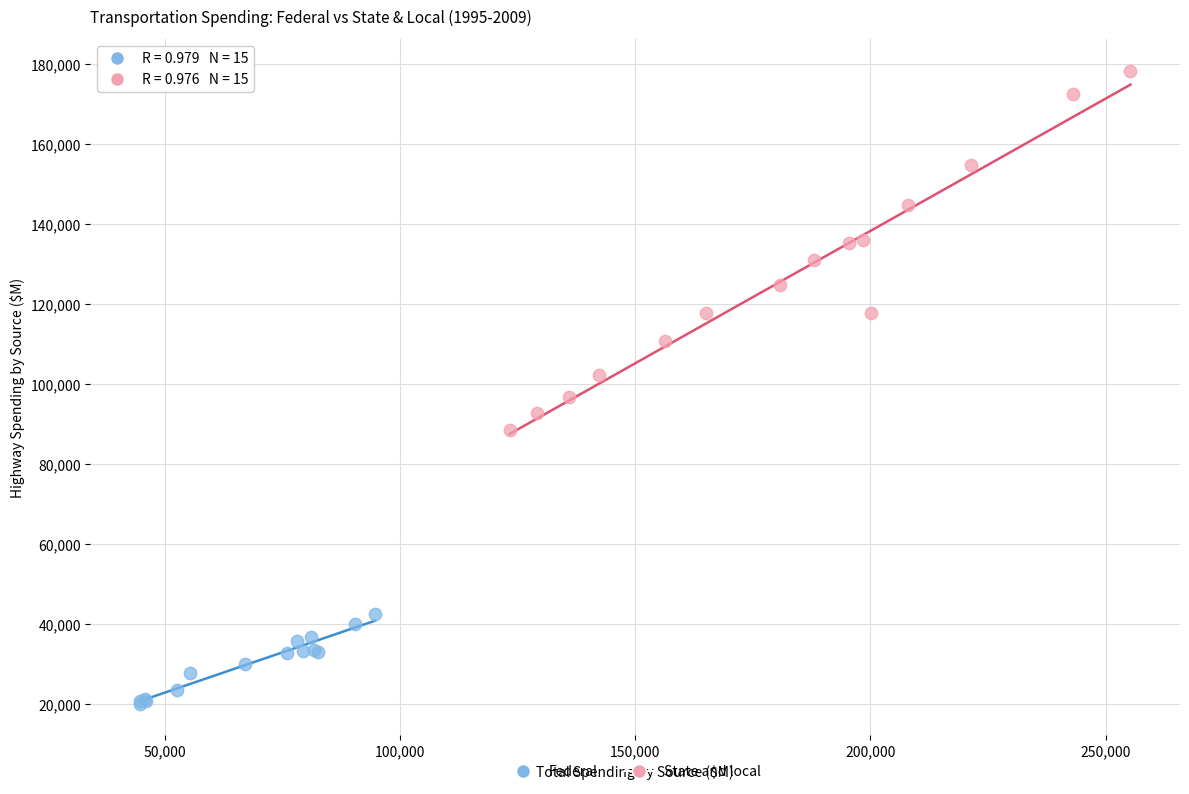

Which series contains the highest Y value?

State and local